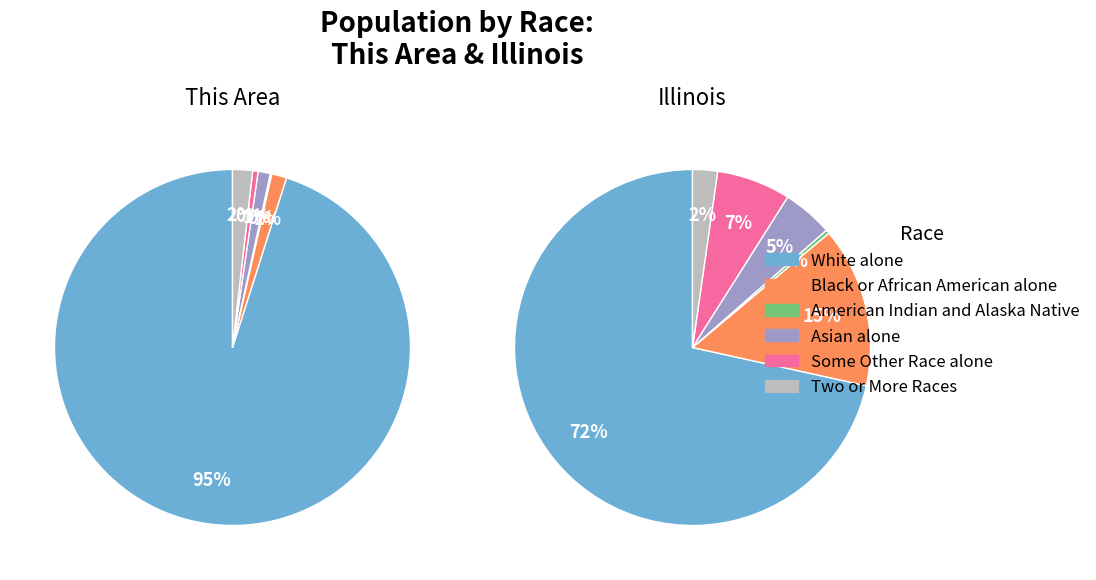

What percentage is the Illinois slice, to the nearest percent?

100%